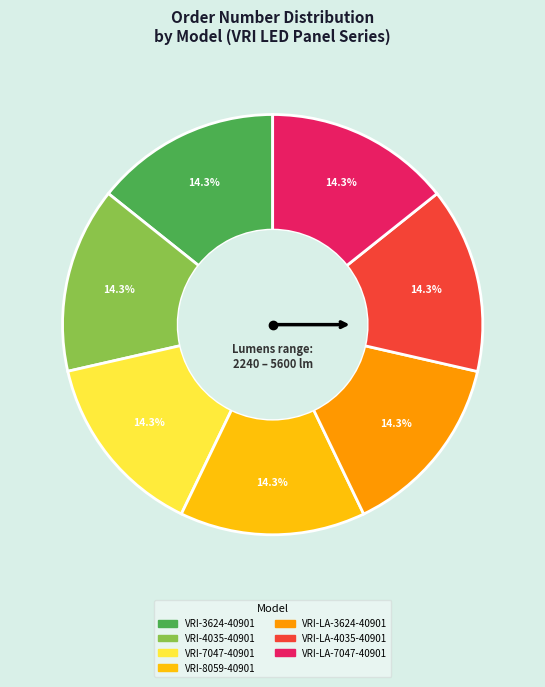

To the nearest percent, what percentage of the pie is VRI-7047-40901?

14%